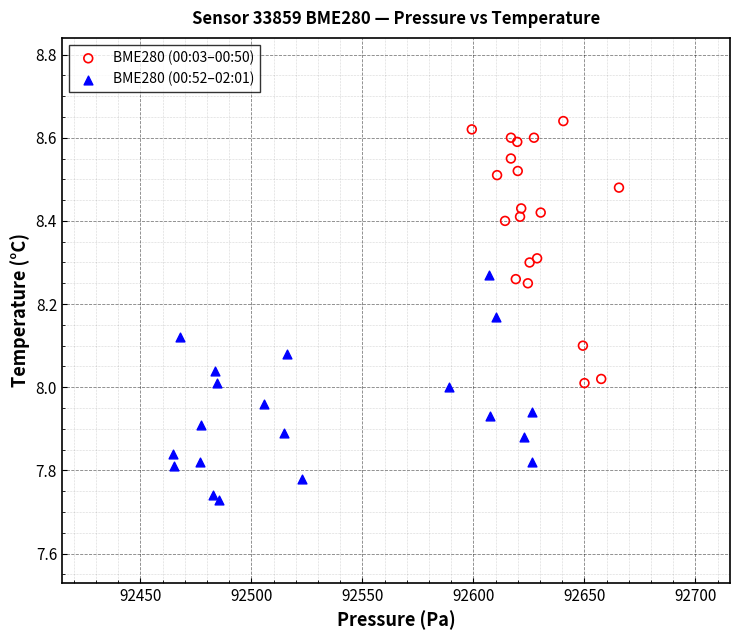

What are all the series names shown in the legend?

BME280 (00:03–00:50), BME280 (00:52–02:01)